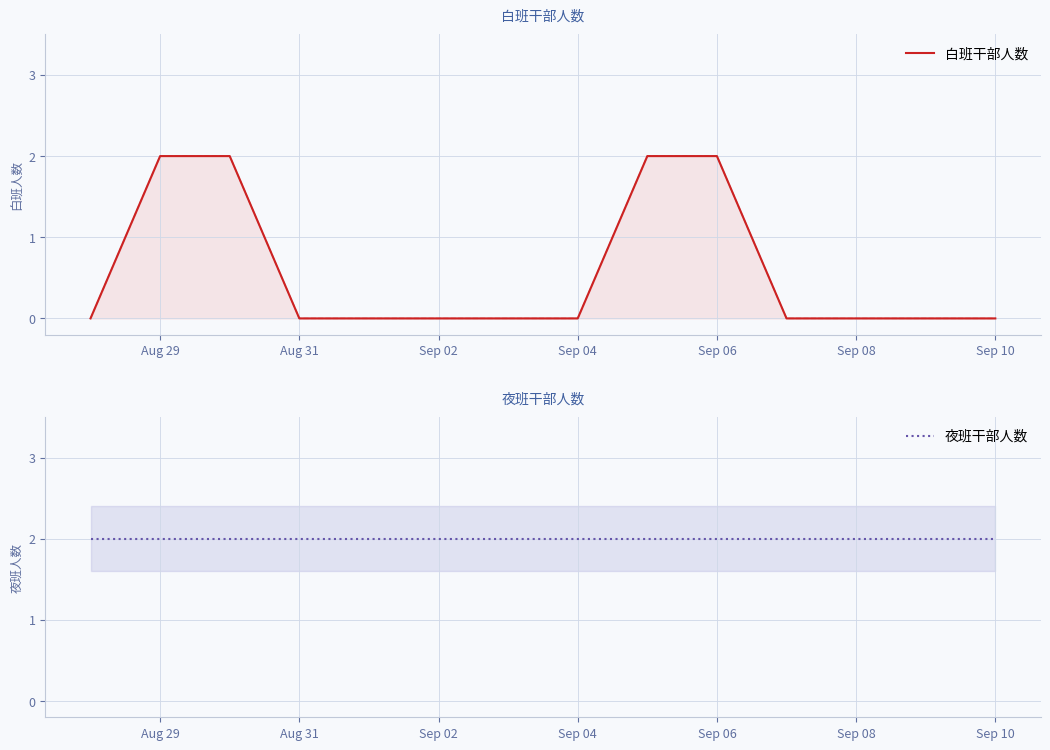

True or false: 白班干部人数 and 夜班干部人数 cross at least once.

False